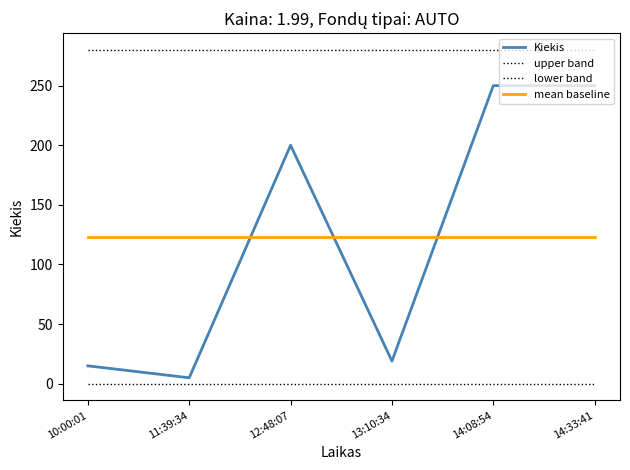

What is the sum of all mean baseline values?

739.0